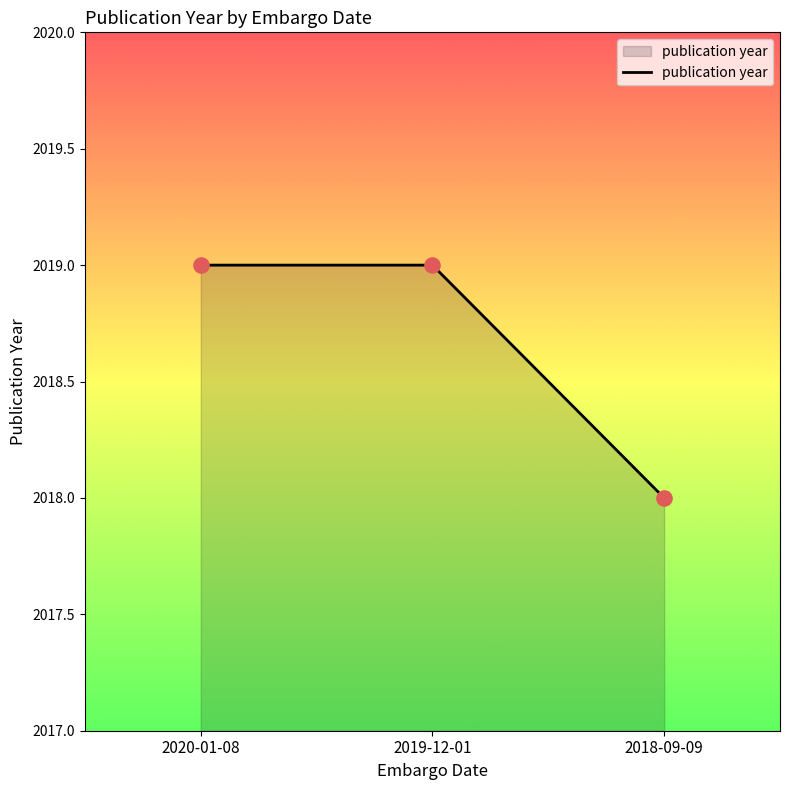

What is the ratio of the value at 2018-09-09 to the value at 2020-01-08?

1.0